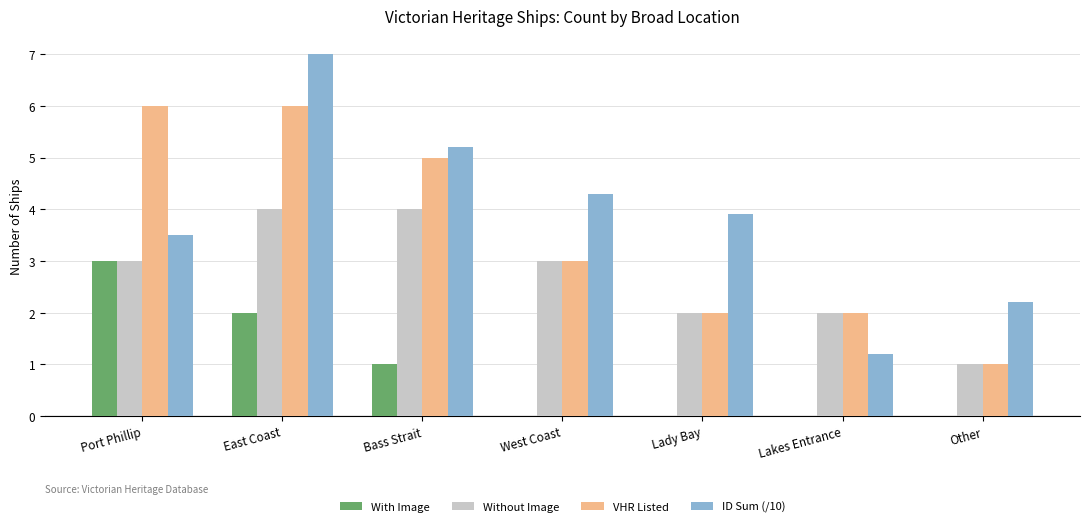

What are all the series names shown in the legend?

With Image, Without Image, VHR Listed, ID Sum (/10)